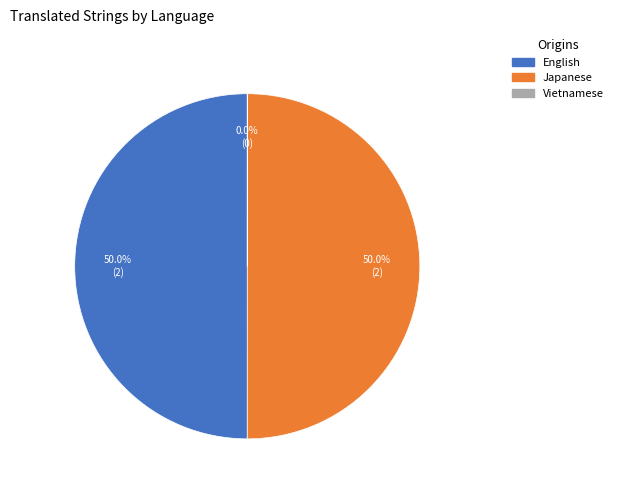

How much of the chart is everything except English?

50.0%